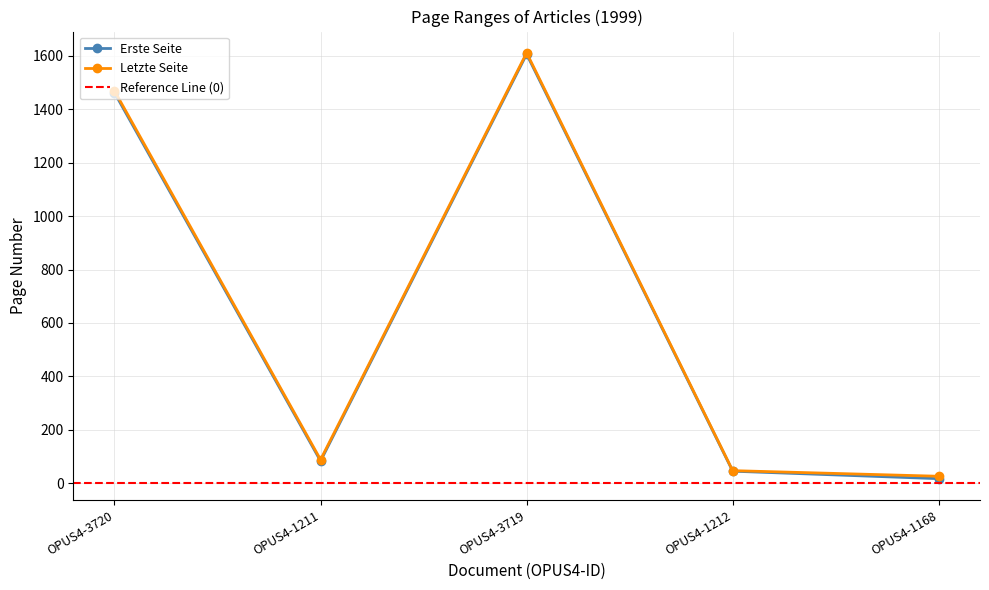

What position from the right is OPUS4-3719?

3